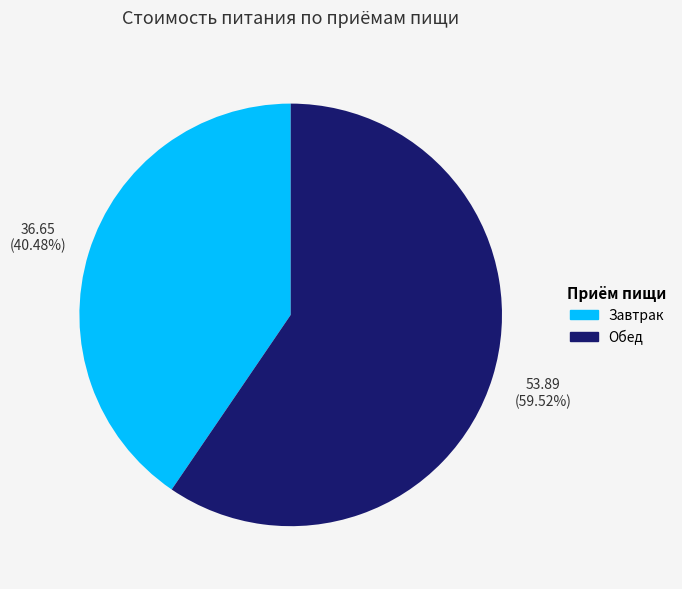

What is the ratio of the value at Завтрак to the value at Обед?

0.7